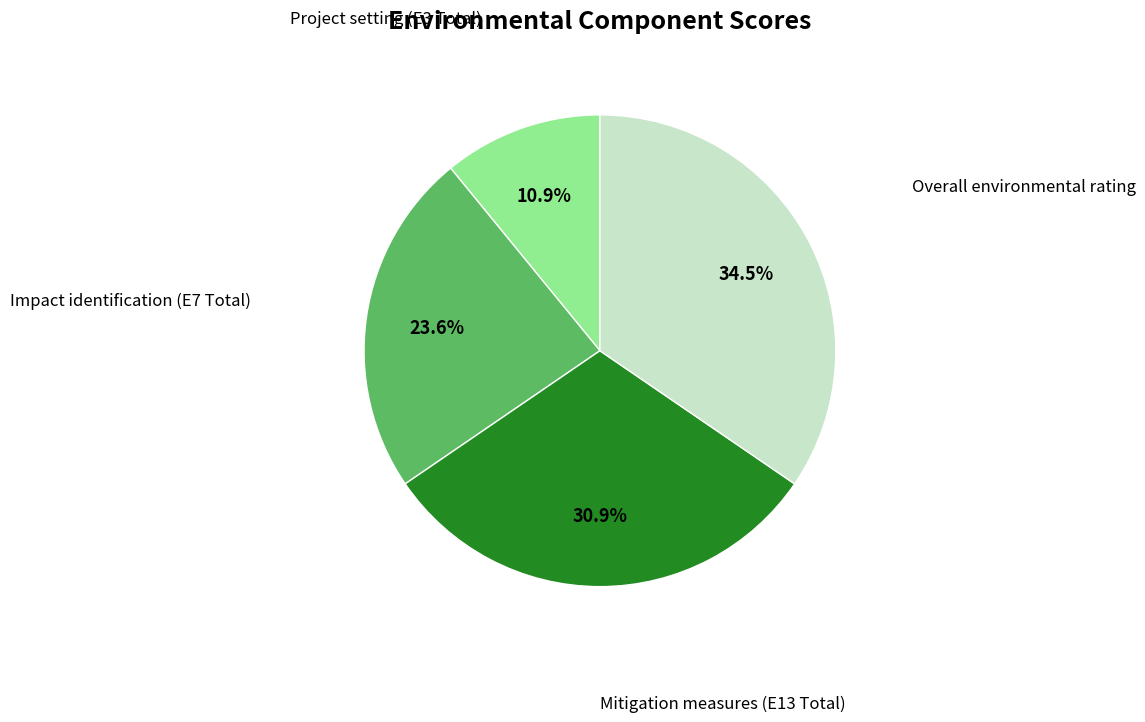

To the nearest percent, what is the average slice percentage?

25%